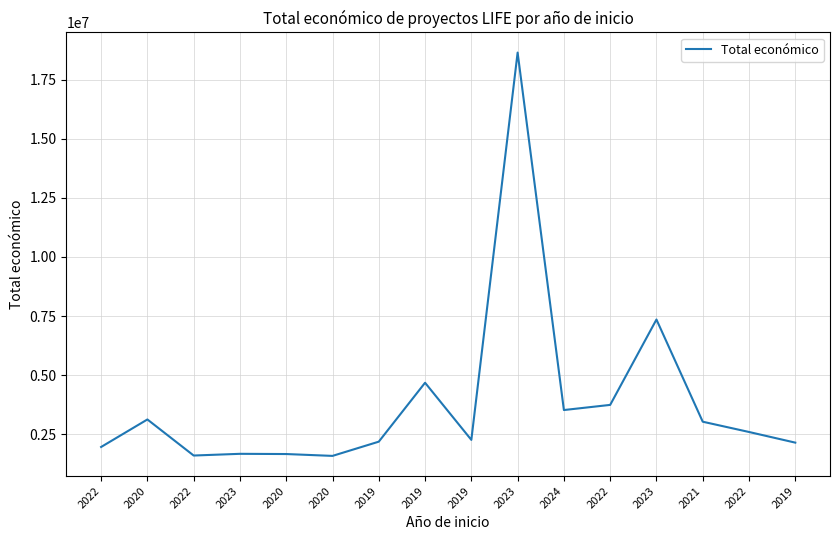

Which category has the highest value across all series?

2023